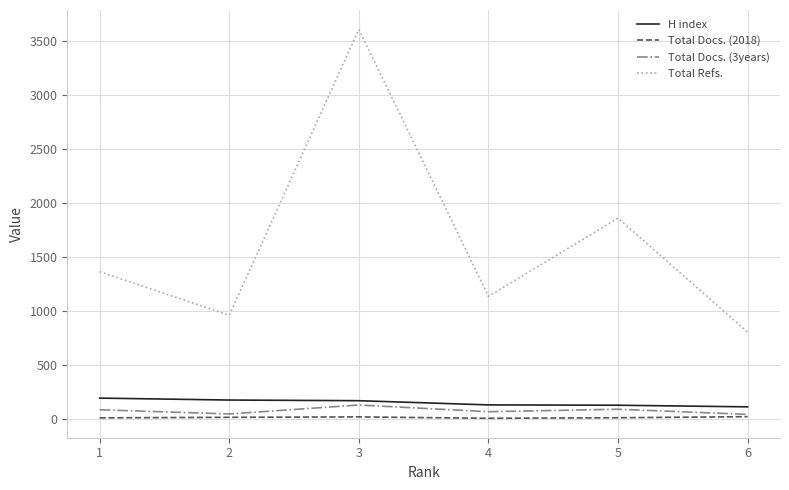

Which series has the largest total across all categories?

Total Refs.